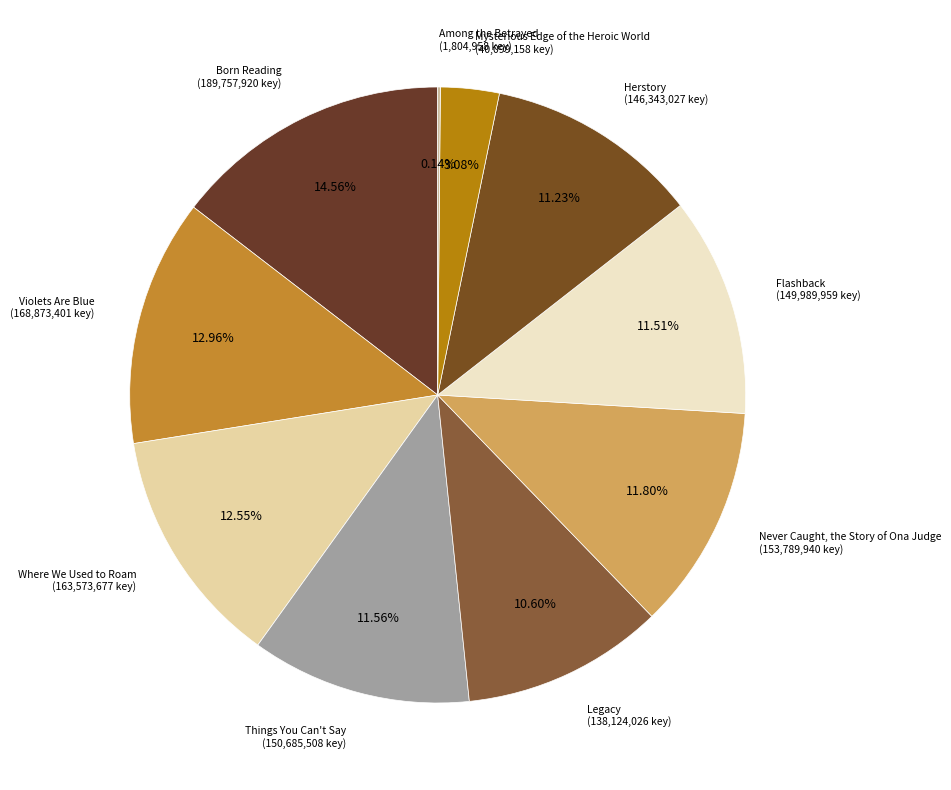

Does any single category account for the majority?

No